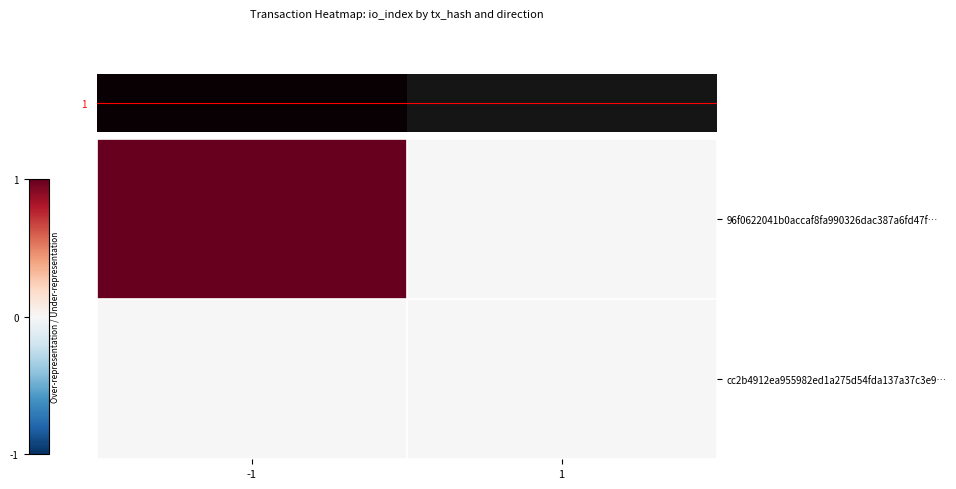

Rank the series by their average value, from lowest to highest.

cc2b4912ea955982ed1a275d54fda137a37c3e9…, 96f0622041b0accaf8fa990326dac387a6fd47f…